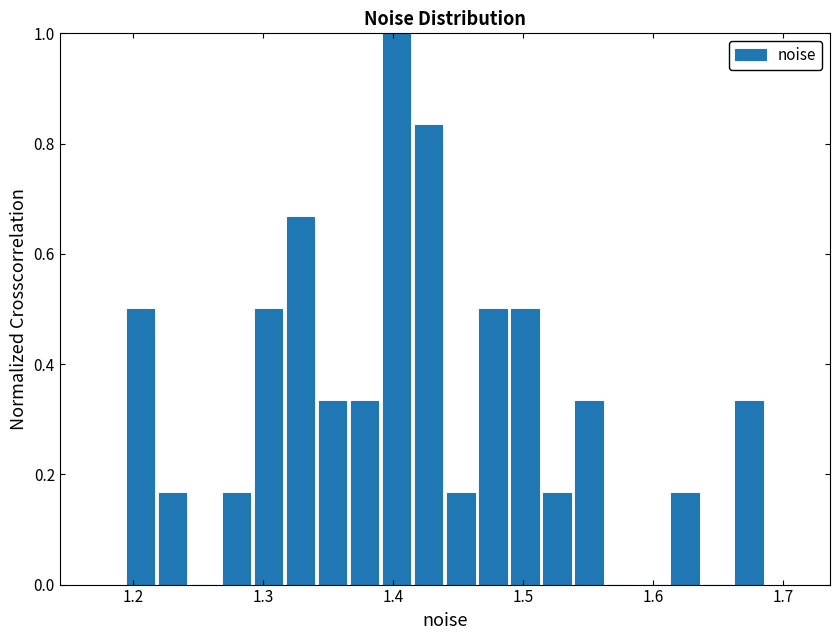

Read against the x-axis, roughly where is the centre of the tallest bar?

1.40